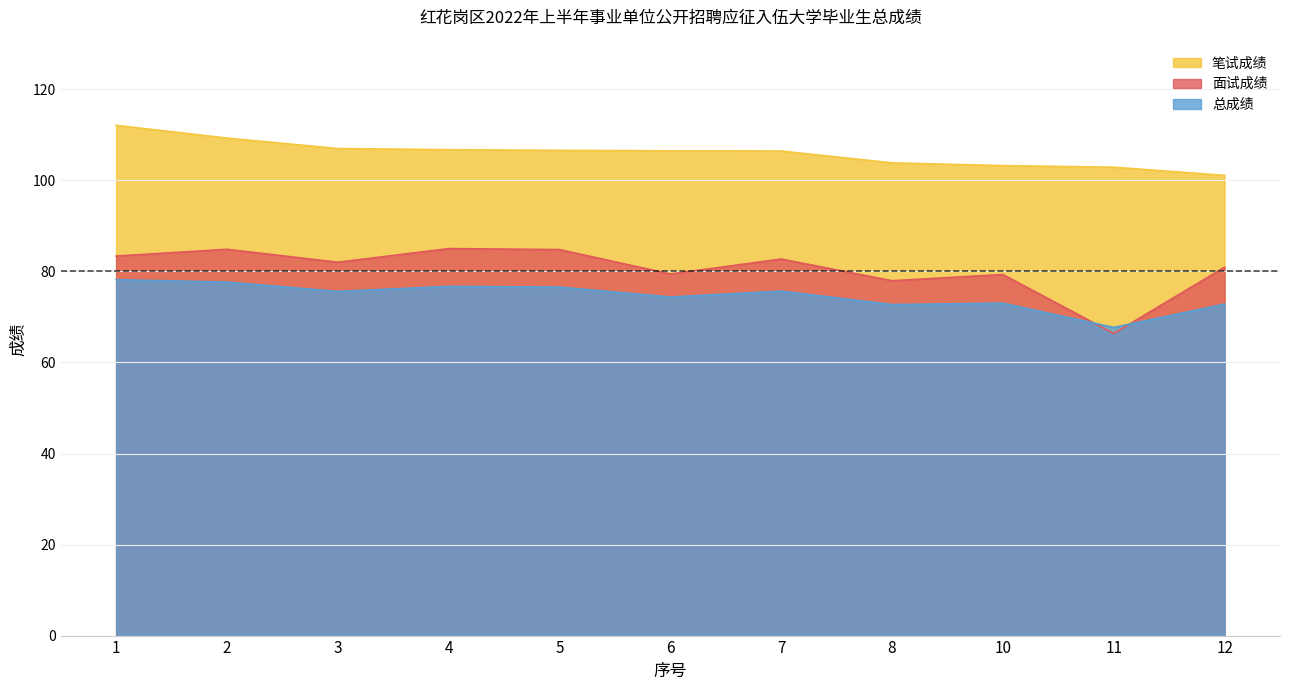

Where is 面试成绩 nearest to the value 75?

8